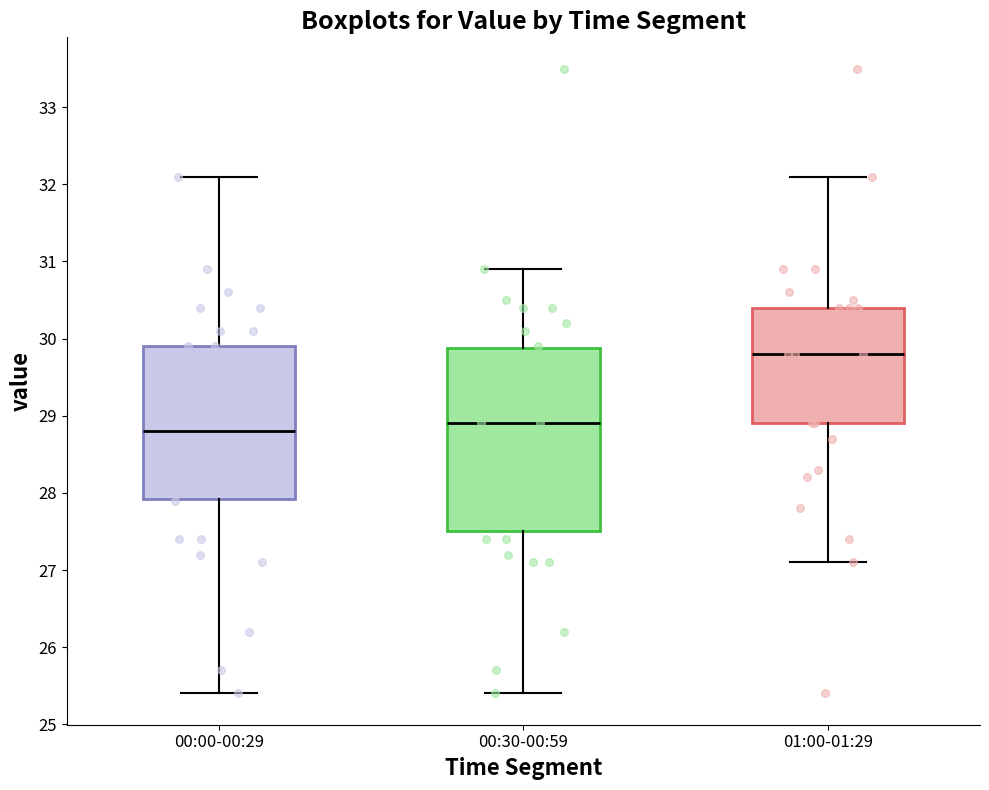

Reading left to right, read every box against the y-axis: the position of its median line, the range the box covers, and the ends of its whiskers. The values are not printed on the chart, so give them approximately, as read against the axis.

00:00-00:29: median 28.8, box 27.9 to 29.9, whiskers 25.4 to 32.1
00:30-00:59: median 28.9, box 27.5 to 29.9, whiskers 25.4 to 30.9
01:00-01:29: median 29.8, box 28.9 to 30.4, whiskers 27.1 to 32.1